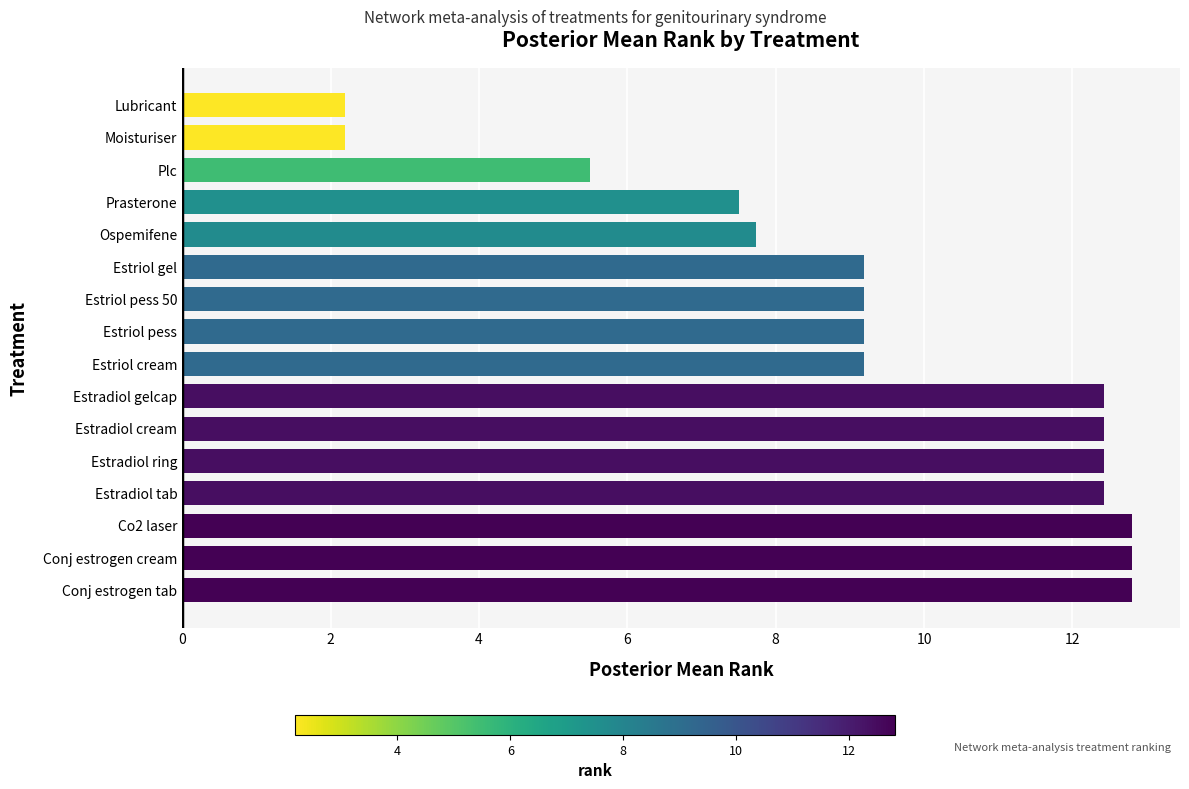

What is the average value?

9.4